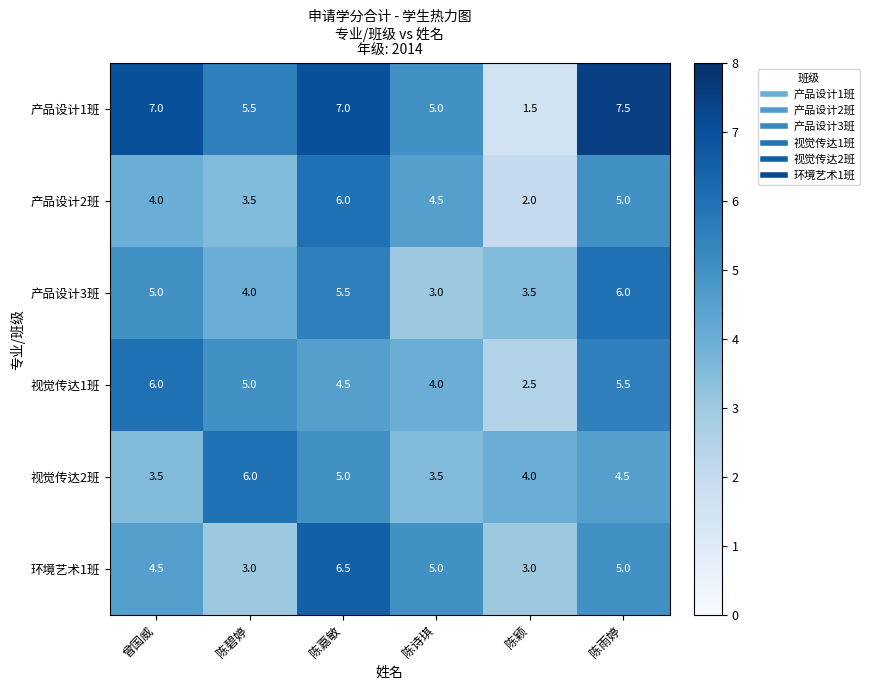

What is the sum of all 产品设计2班 values?

25.0